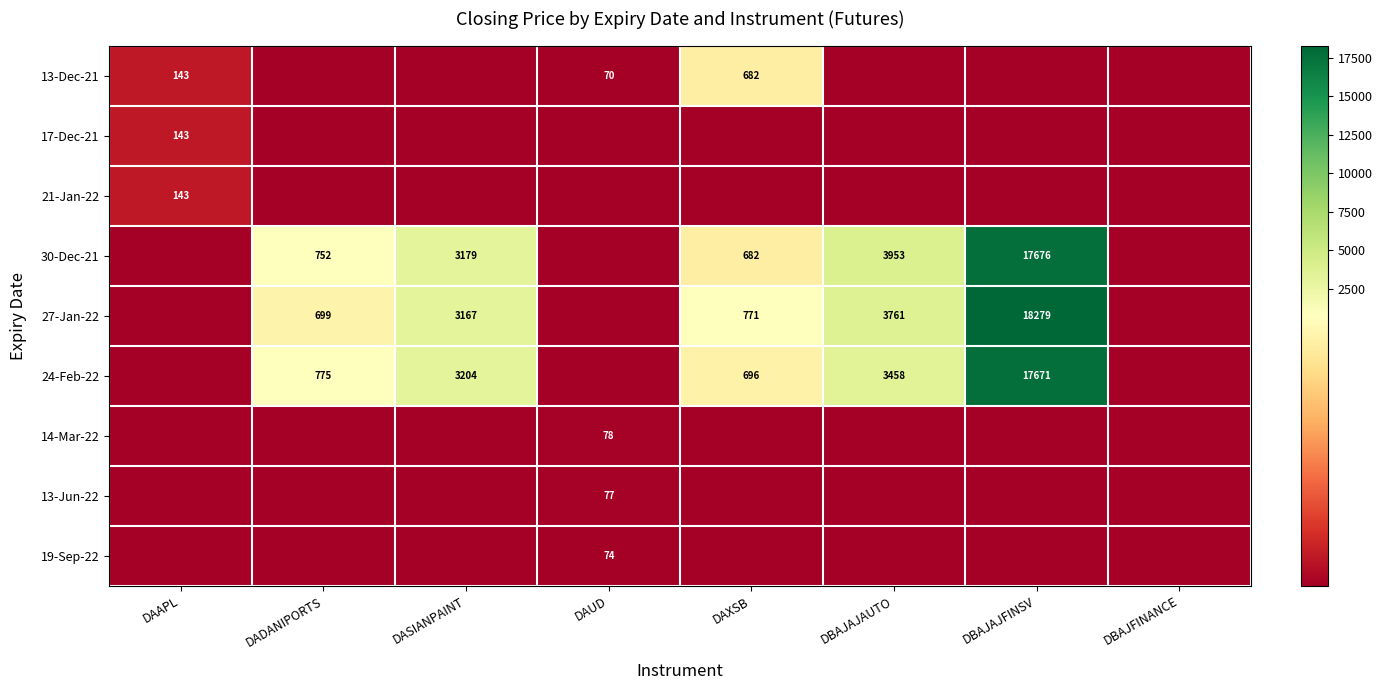

True or false: 13-Dec-21 has a value of 682 at DAXSB.

True